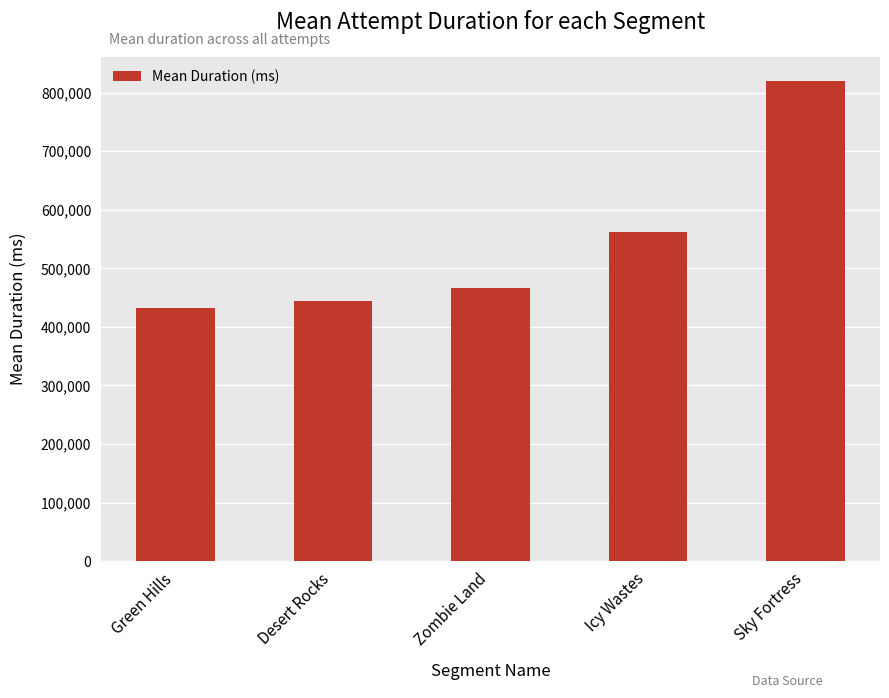

Between Green Hills and Sky Fortress, which is larger?

Sky Fortress